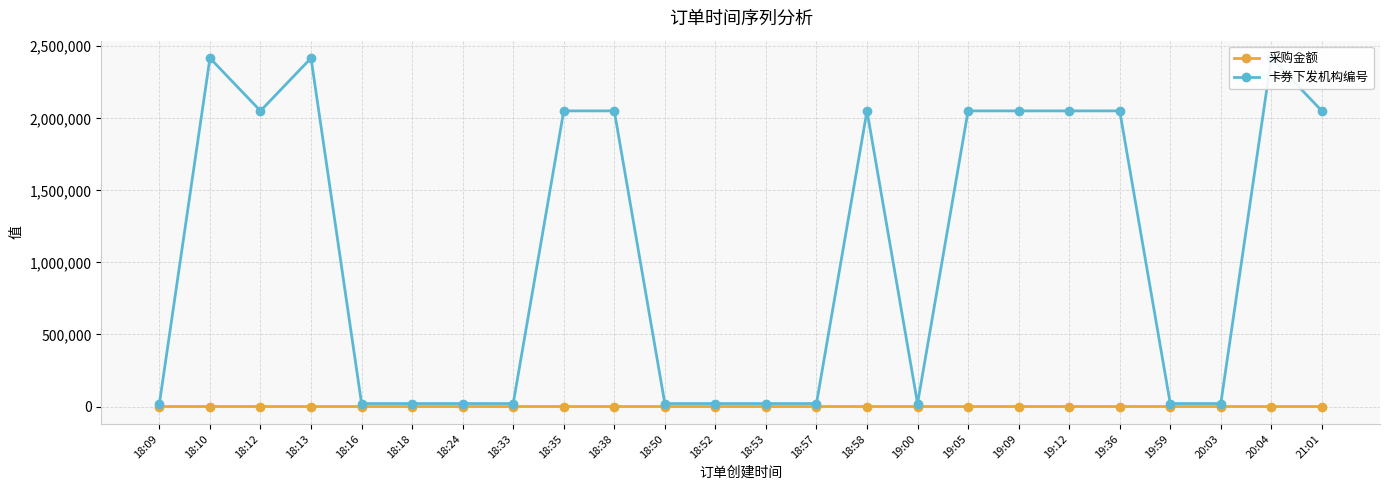

Which series has the widest spread of values?

卡券下发机构编号